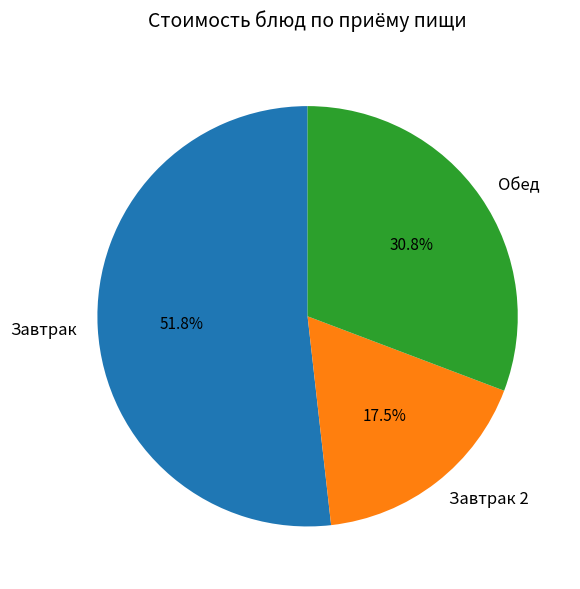

Count the number of slices in the pie.

3